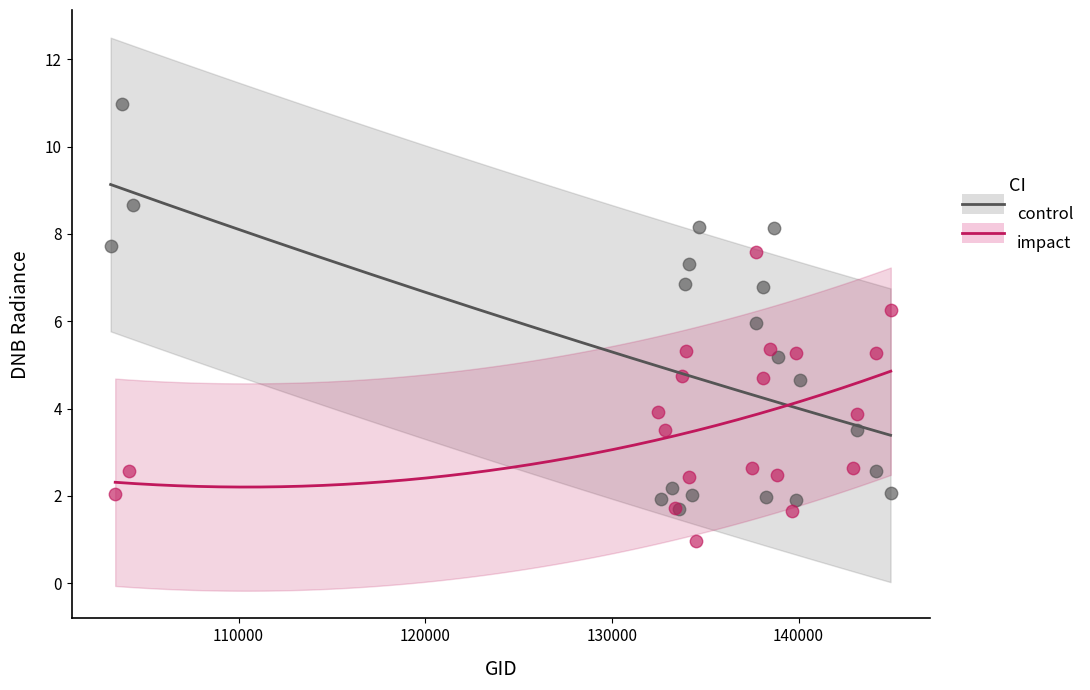

Which series contains the highest Y value?

control